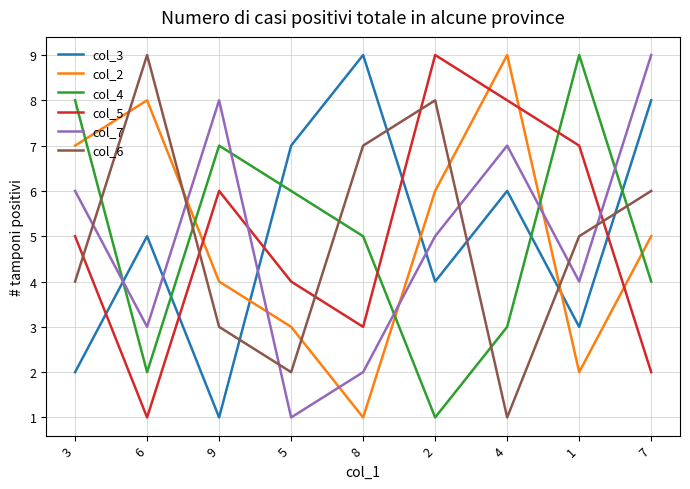

How many intersections are there between col_3 and col_6?

5